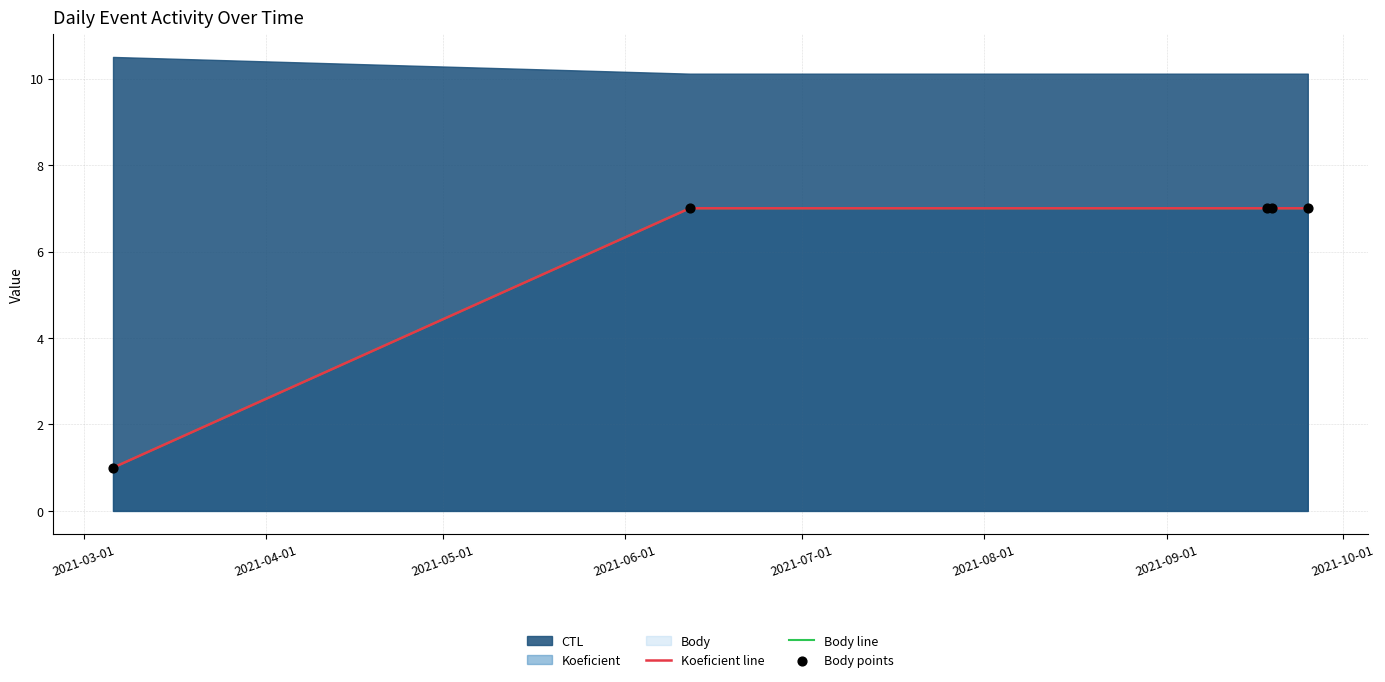

Is the value of Koeficient line at 2021-07-01 greater than the value of Body line at 2021-03-01?

Yes